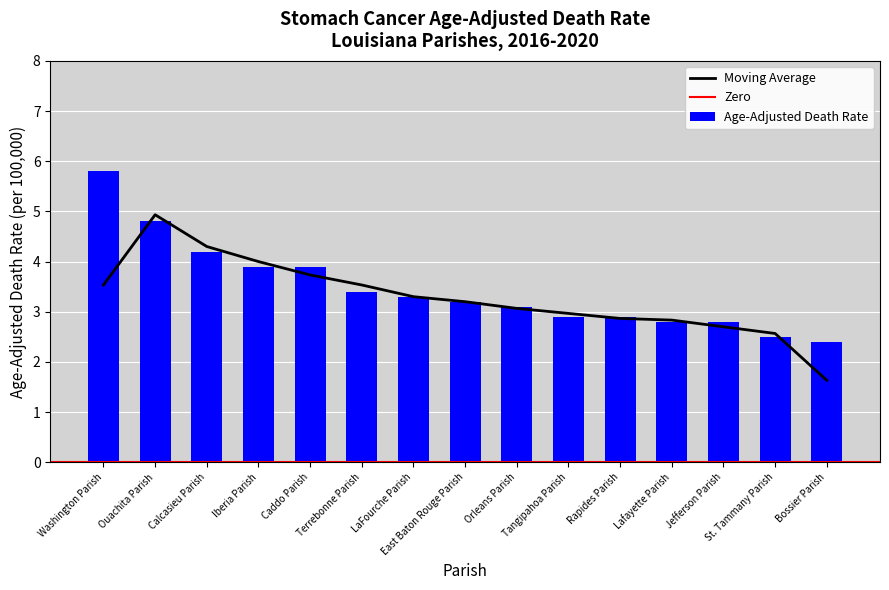

How many data points are less than 3?

6